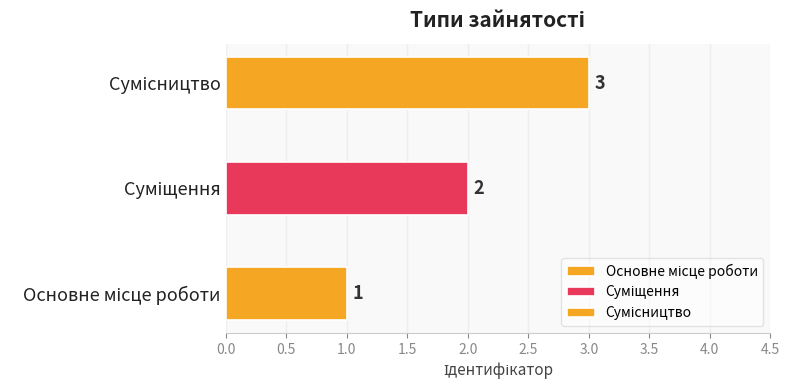

What is the greatest value displayed?

3